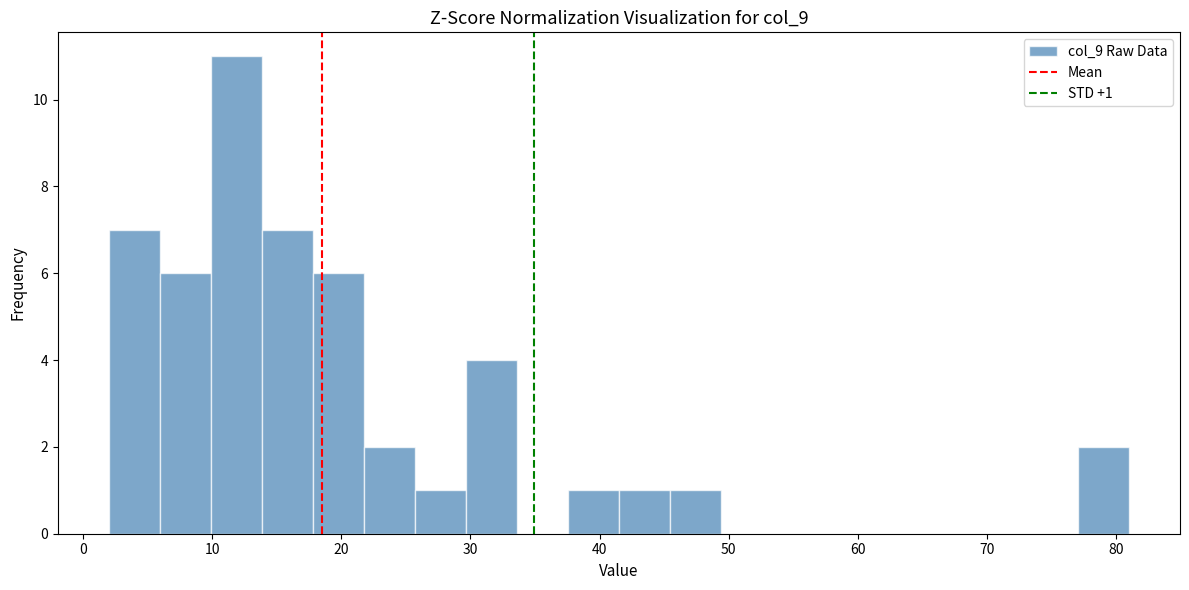

Read against the x-axis, roughly where is the centre of the tallest bar?

12